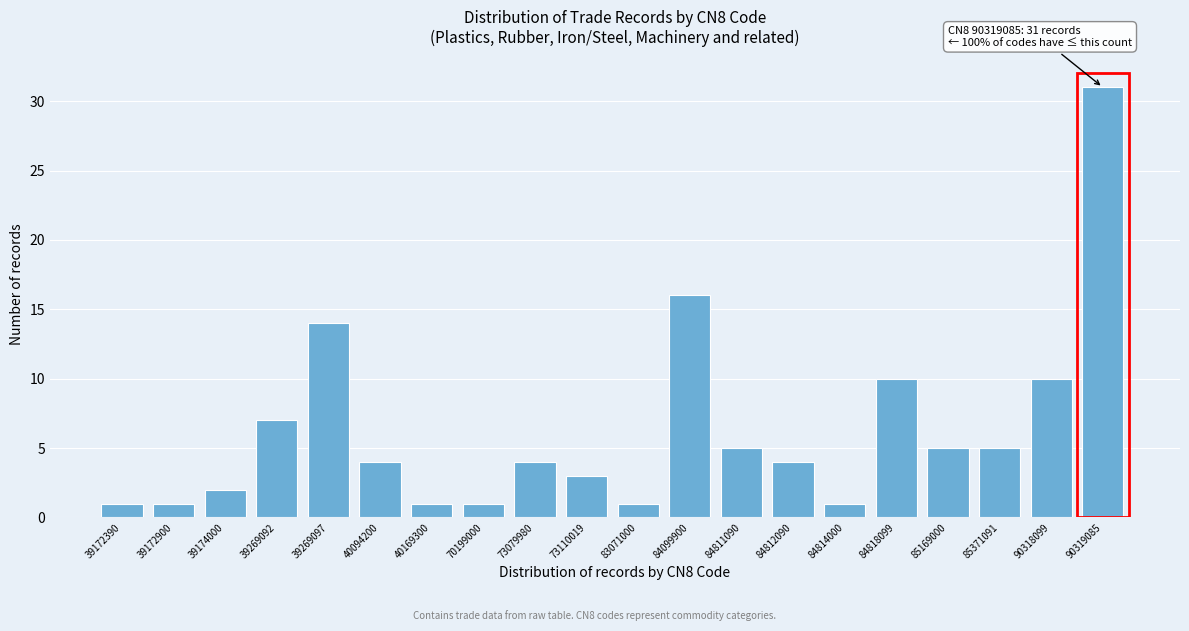

Reading left to right, transcribe all the data shown in this chart.

1	1	2	7	14	4	1	1	4	3	1	16	5	4	1	10	5	5	10	31